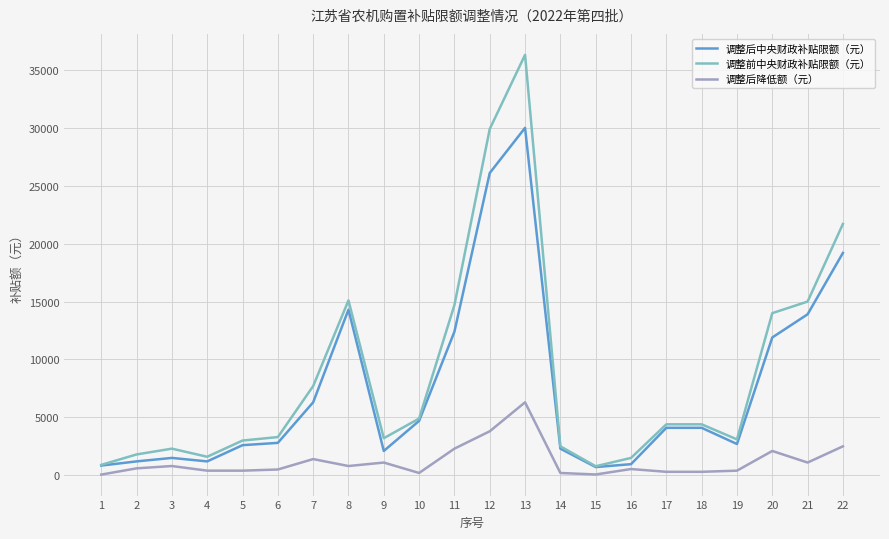

What are all the series names shown in the legend?

调整后中央财政补贴限额（元）, 调整前中央财政补贴限额（元）, 调整后降低额（元）